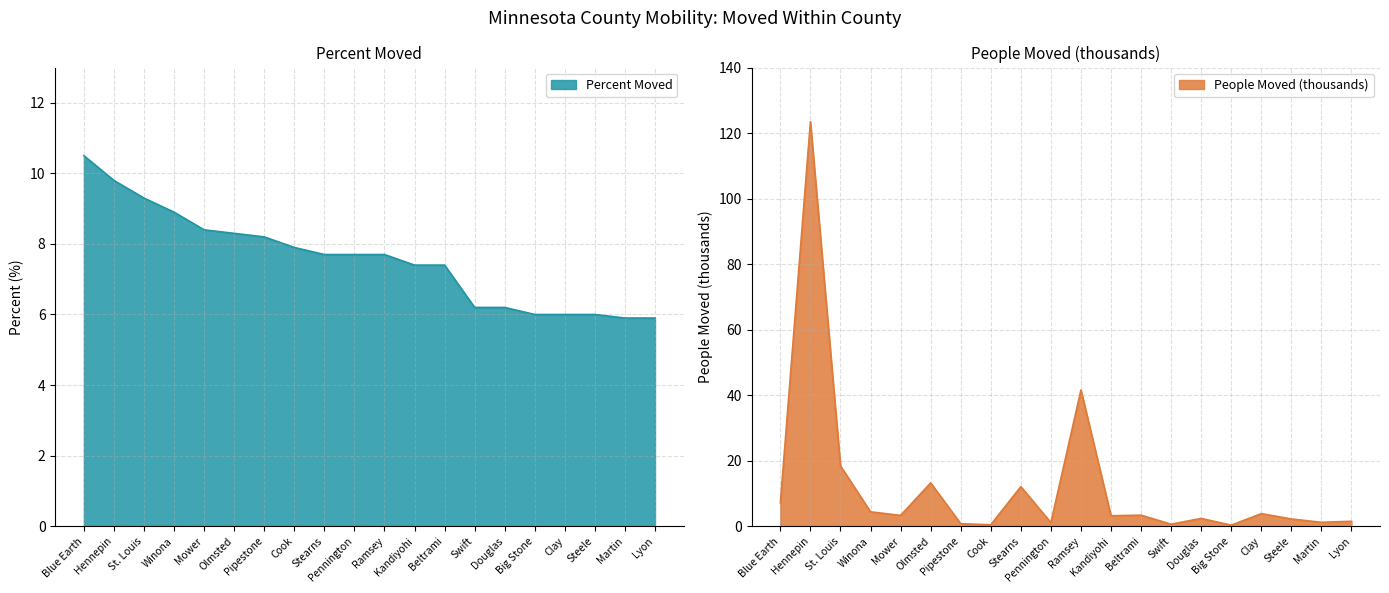

What is the minimum value shown in the chart?

0.3